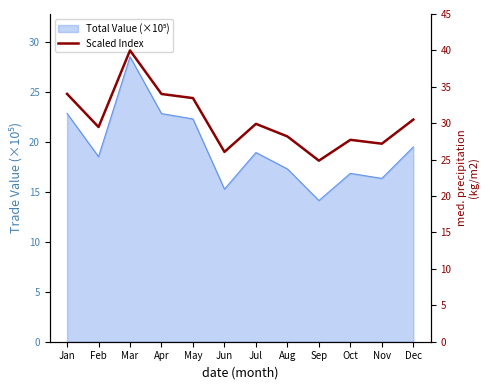

Reading right to left, transcribe all the data shown in this chart.

30.5	27.2	27.7	24.9	28.2	29.9	26.1	33.5	34.0	40.0	29.5	34.0